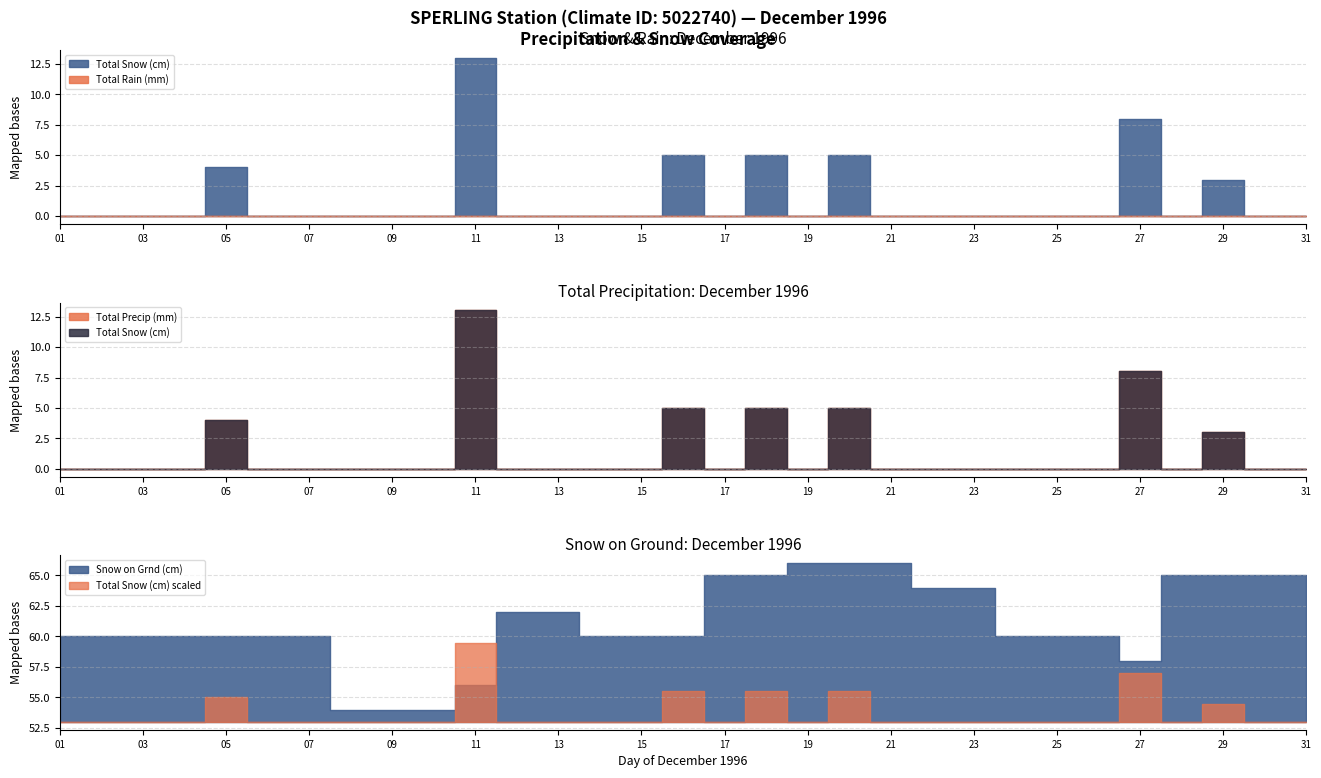

At which category does Total Snow (cm) reach its first local peak?

05